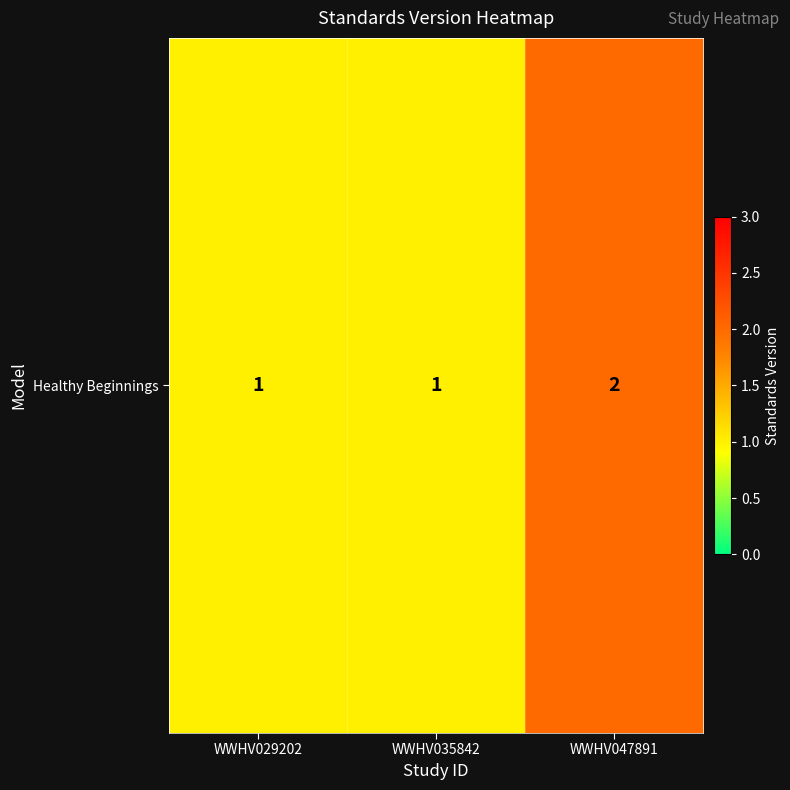

What is the greatest value displayed?

2